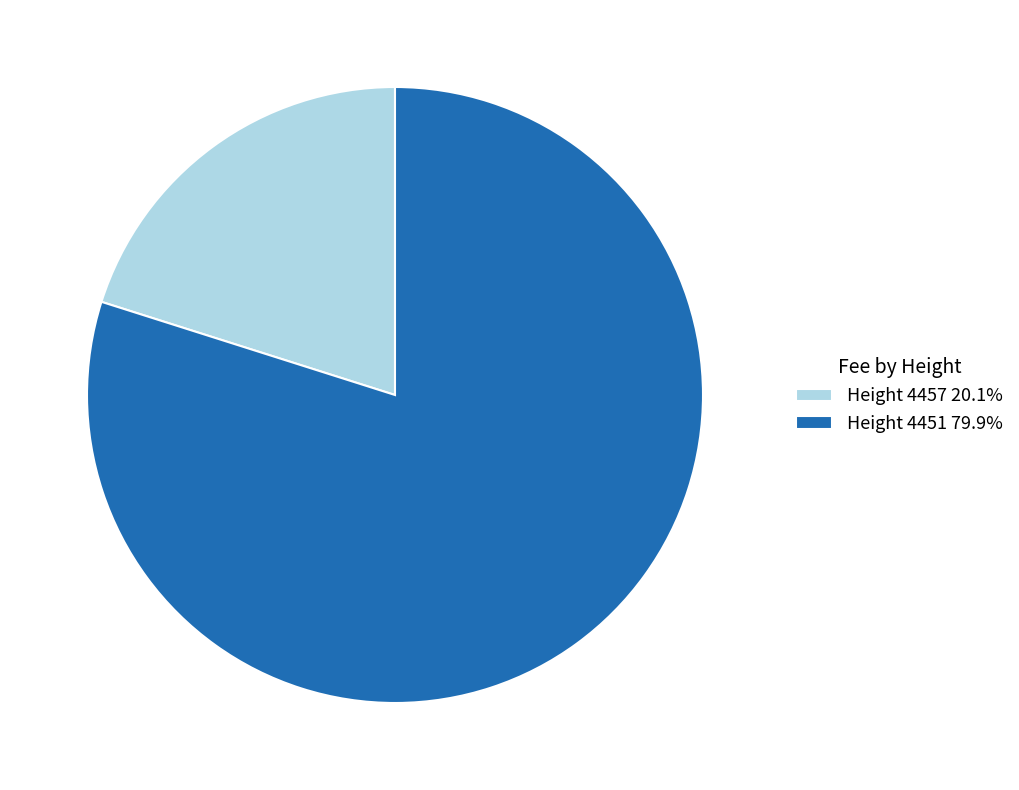

Approximately how many times larger is the value at Height 4451 79.9% compared to Height 4457 20.1%?

4.0